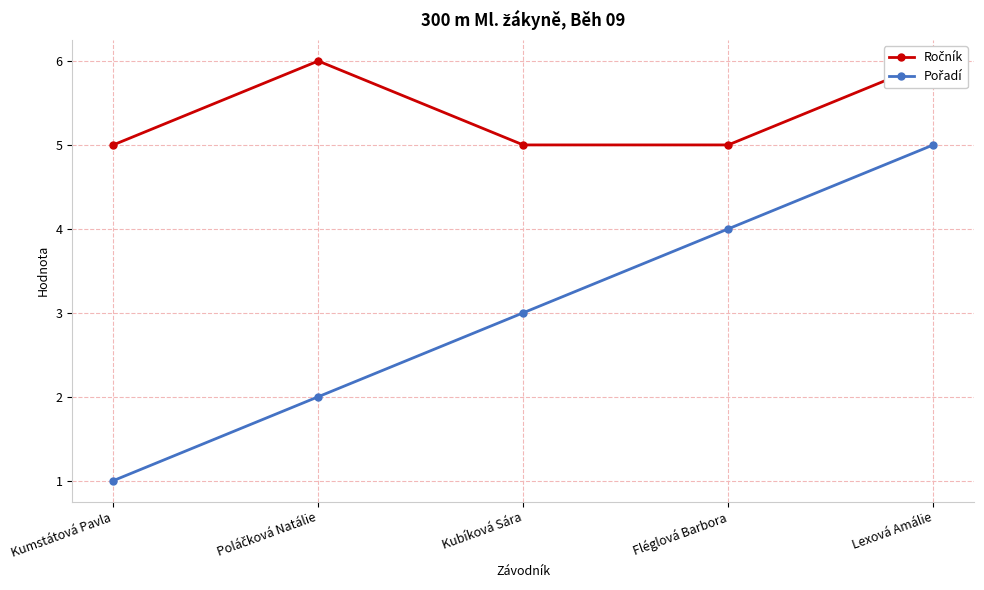

What is the label of the 5th point from the right?

Kumstátová Pavla